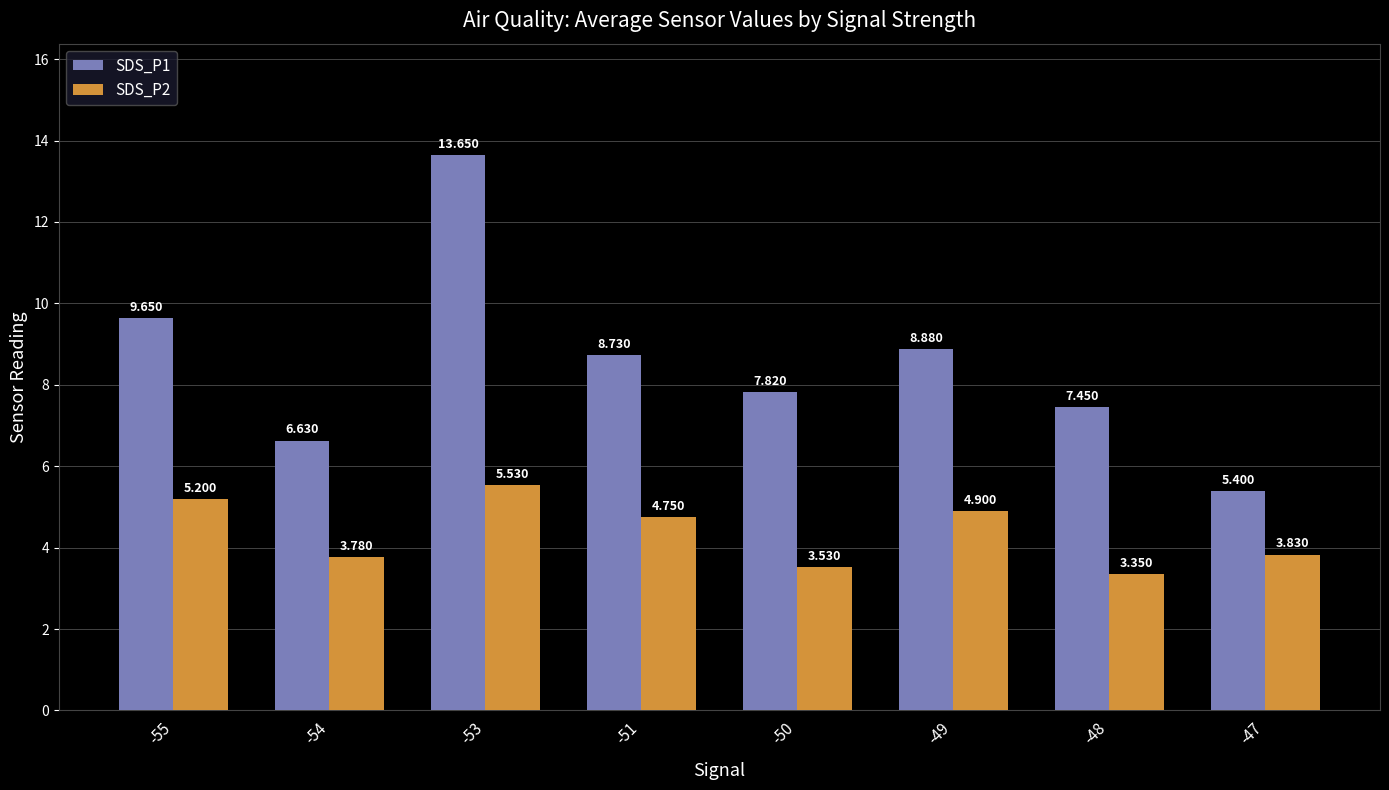

Rank the series at -49 from lowest to highest value.

SDS_P2, SDS_P1